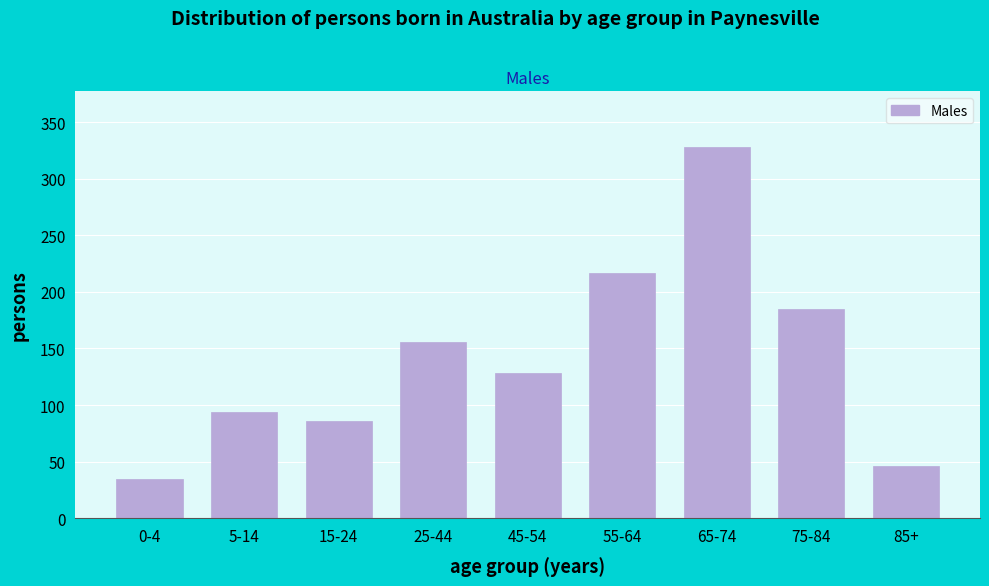

Reading left to right, transcribe all the data shown in this chart.

0-4=35	5-14=94	15-24=86	25-44=156	45-54=128	55-64=217	65-74=328	75-84=185	85+=46